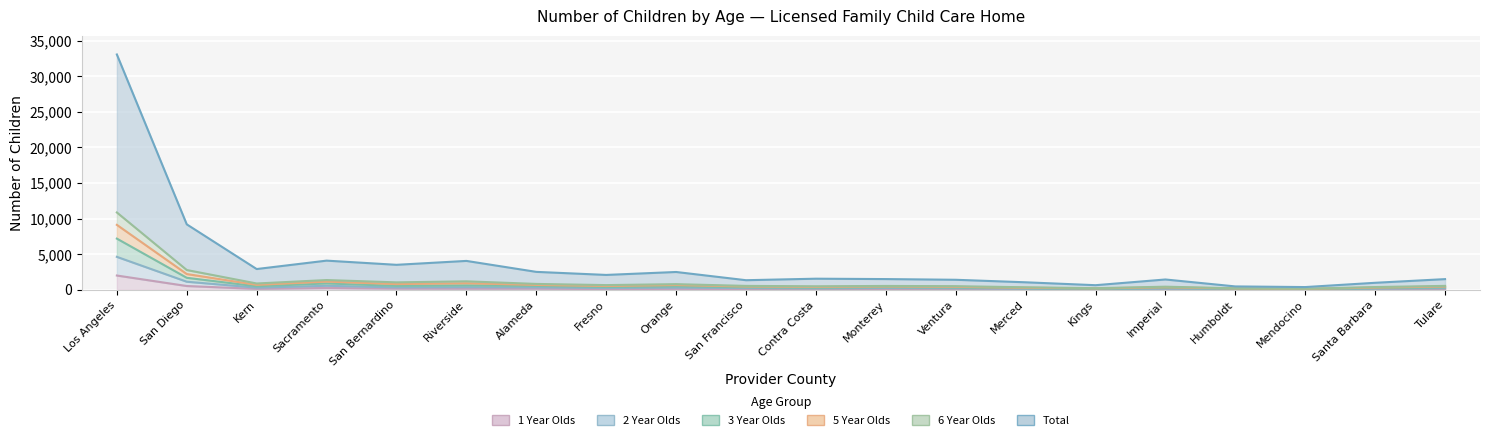

What is the sum of all 3 Year Olds values?

20132